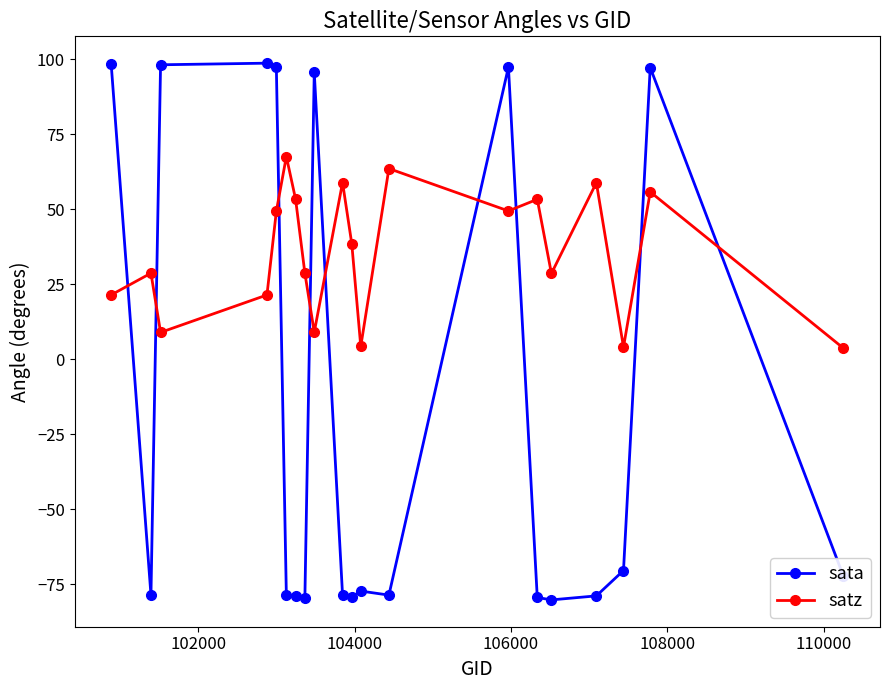

True or false: satz has more than 0 interior local peaks.

True